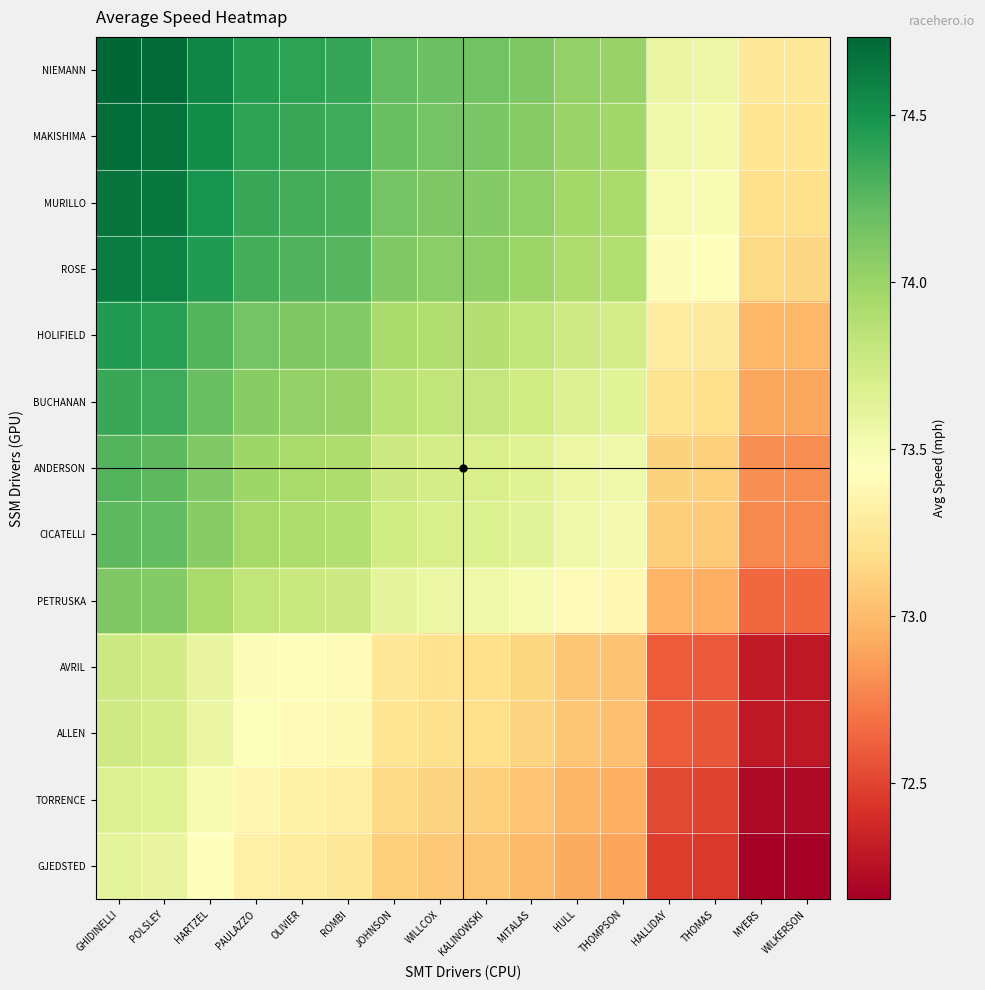

What is the spread (max minus min) of values at GHIDINELLI?

1.1